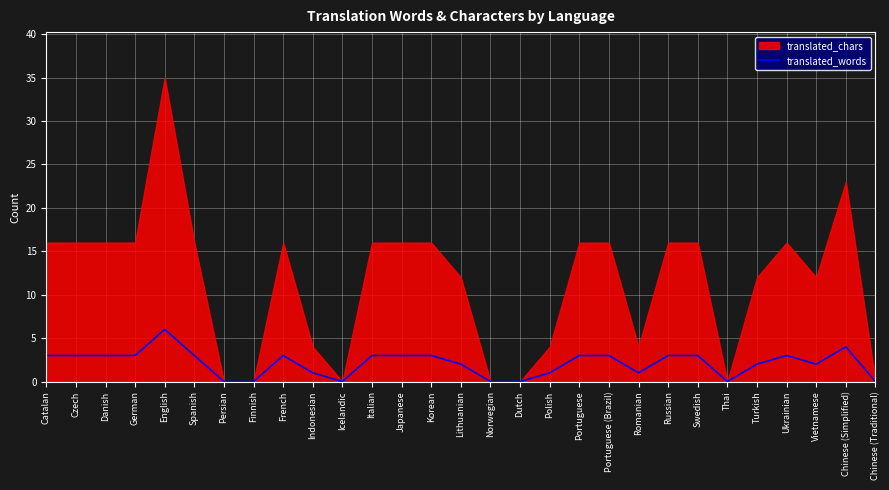

Is it true that translated_words equals 0 at Persian?

True